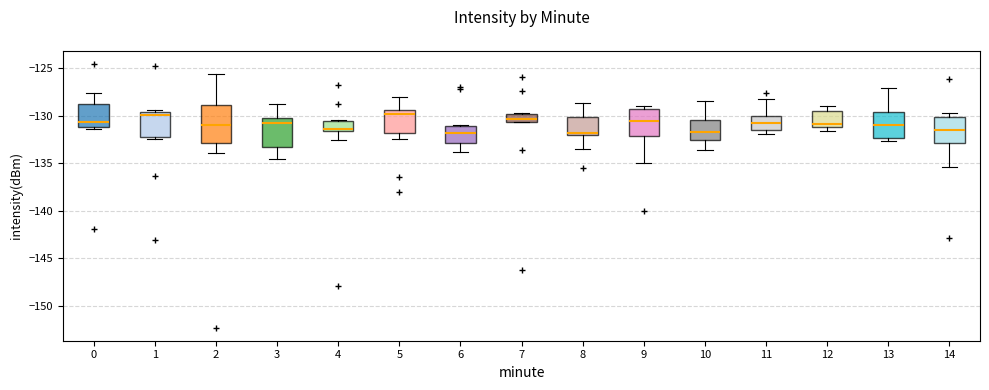

Which box is the tallest, from its lower edge to its upper edge?

2